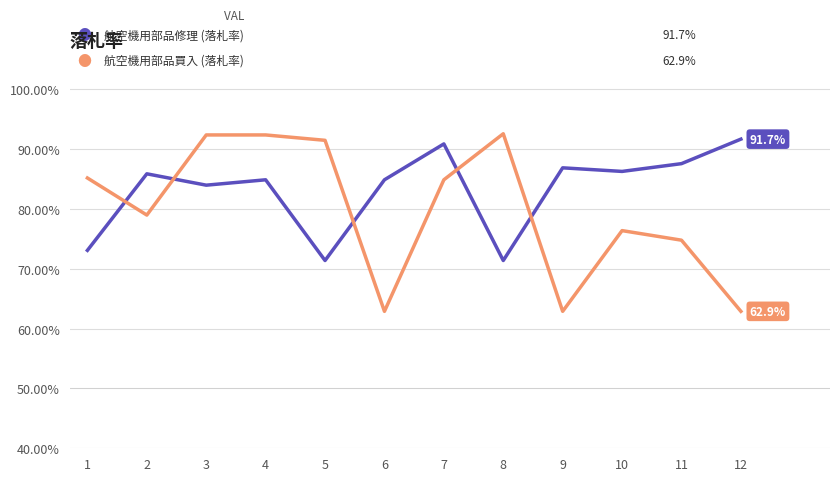

What is the spread (max minus min) of values at 9?

24.0